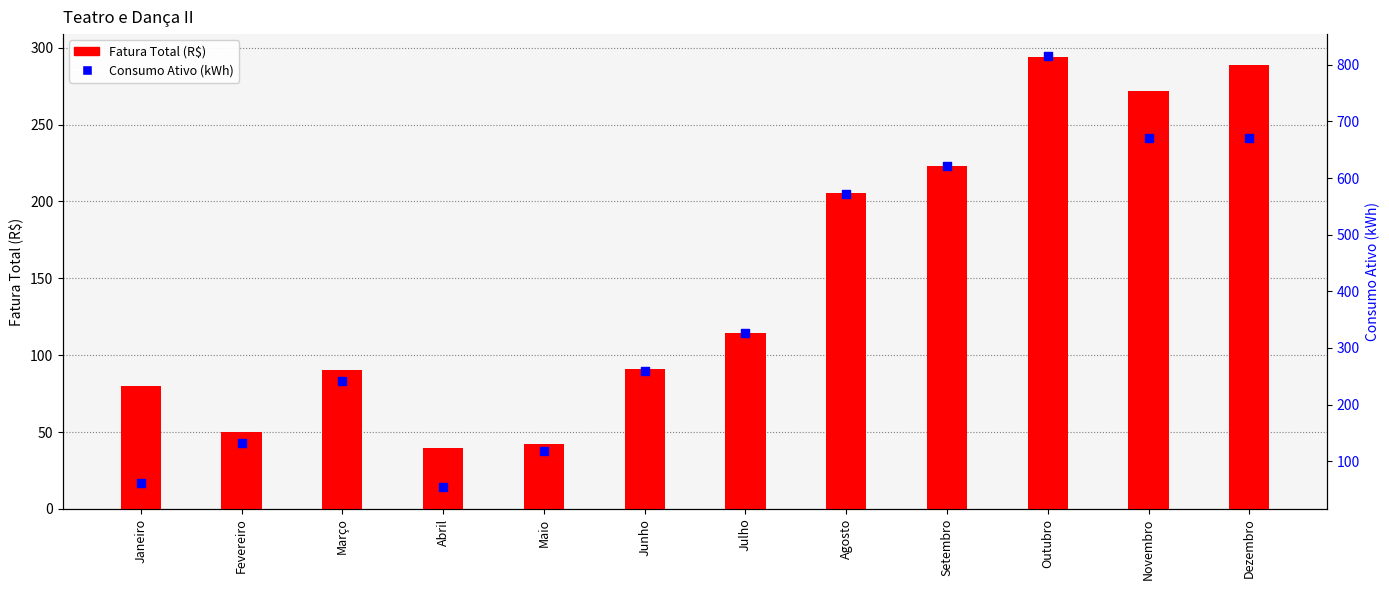

At which category is the sum across all series the highest?

Outubro